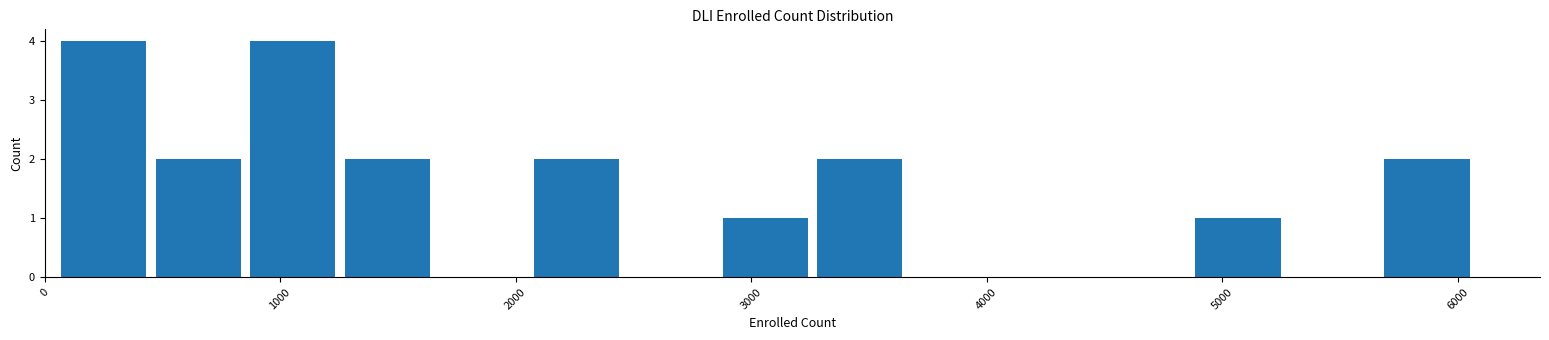

What is the height of the bar covering 5700 to 6100 on the x-axis? Neither the bar edges nor the heights are printed on the chart, so give them approximately, as read against the axes.

2